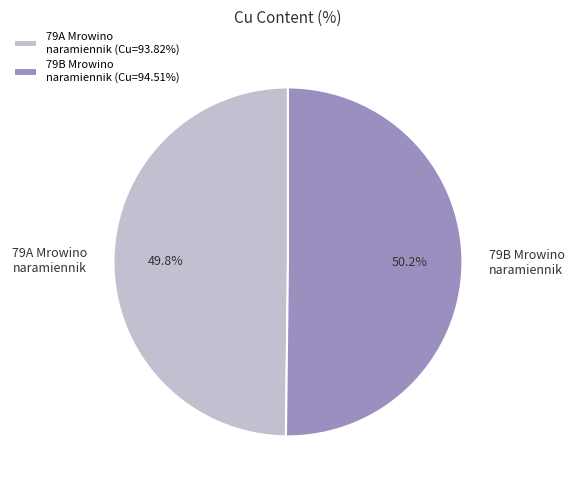

Approximately how many times larger is the value at 79A Mrowino naramiennik (Cu=93.82%) compared to 79B Mrowino naramiennik (Cu=94.51%)?

1.0